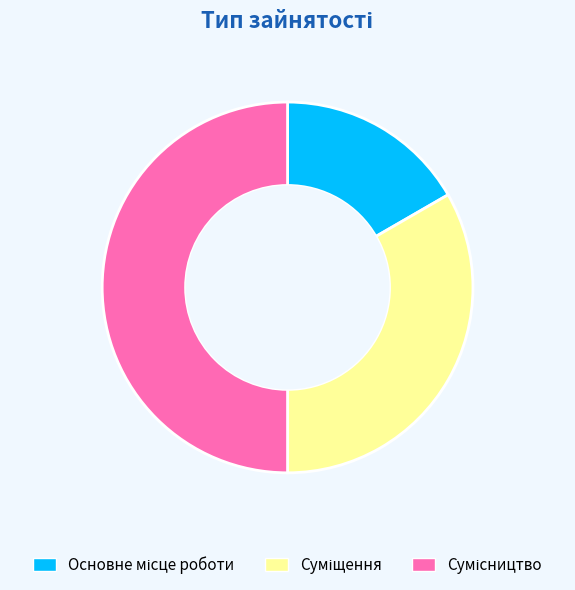

To the nearest percent, what percentage of the pie is Сумісництво?

50%